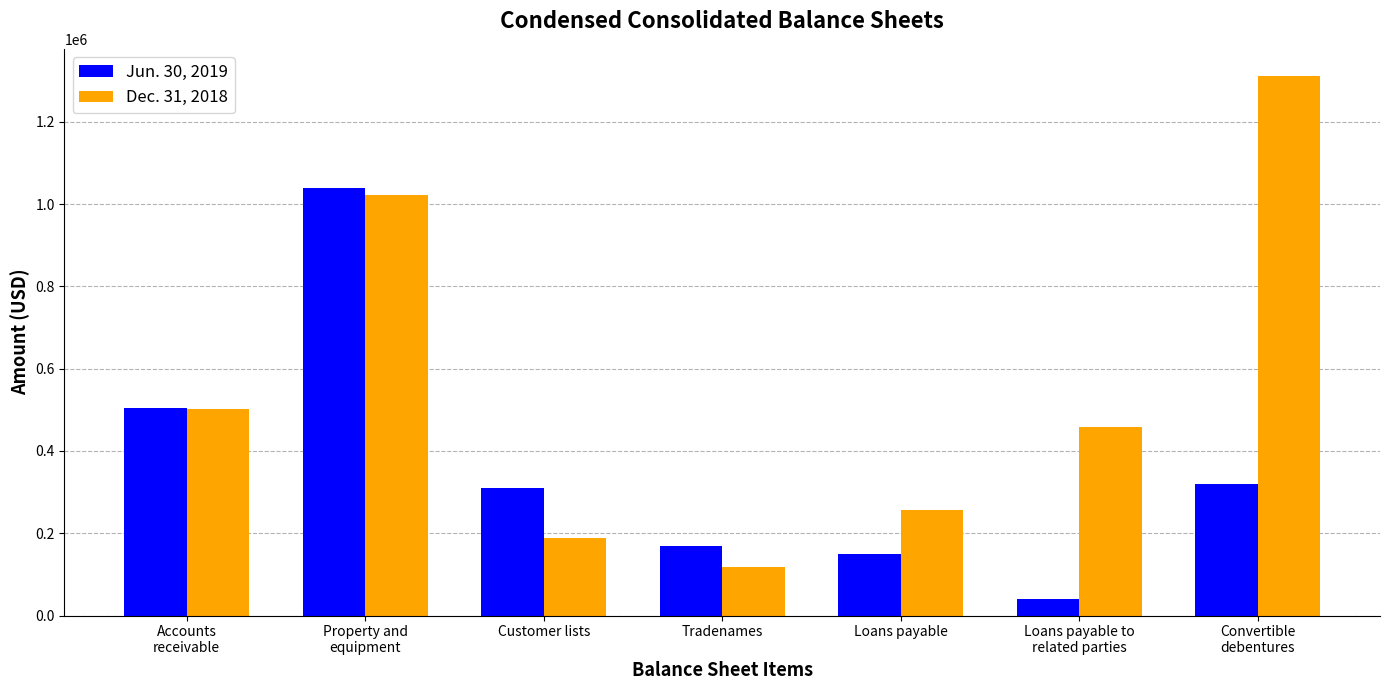

What is the sum of the Jun. 30, 2019 values at Customer lists and Property and
equipment?

1348887